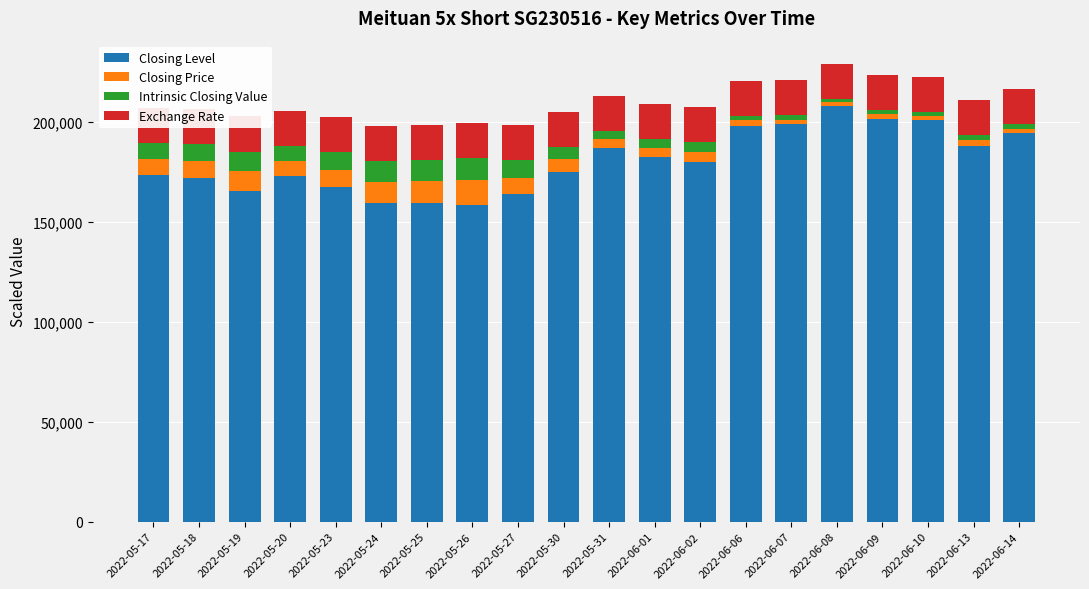

What is the difference between the second highest and second lowest values in the Closing Level series?

42200